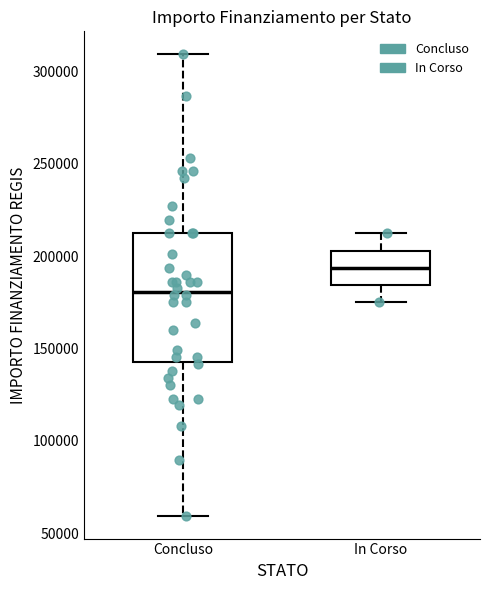

Where does the upper whisker of the box for In Corso end on the y-axis? The values are not printed on the chart, so give them approximately, as read against the axis.

210000